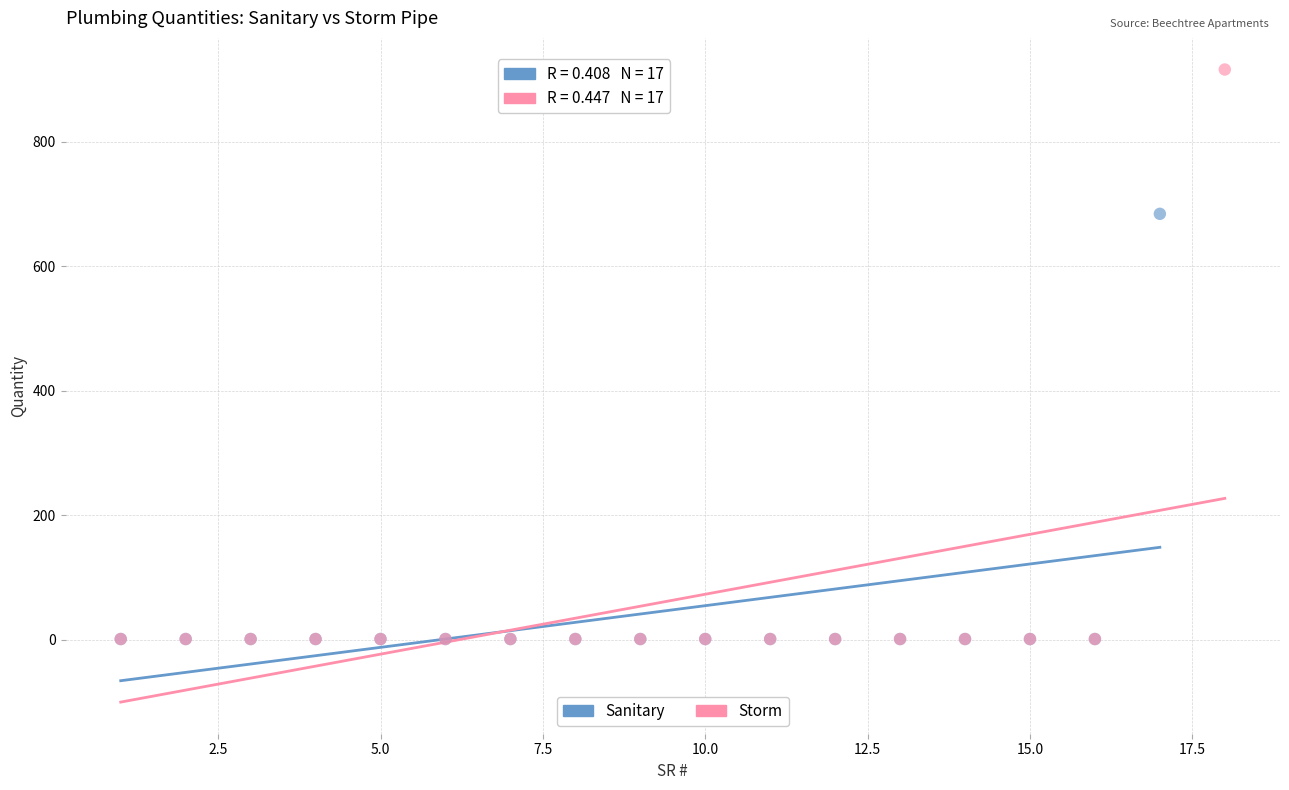

Which series reaches the maximum Y coordinate?

Storm